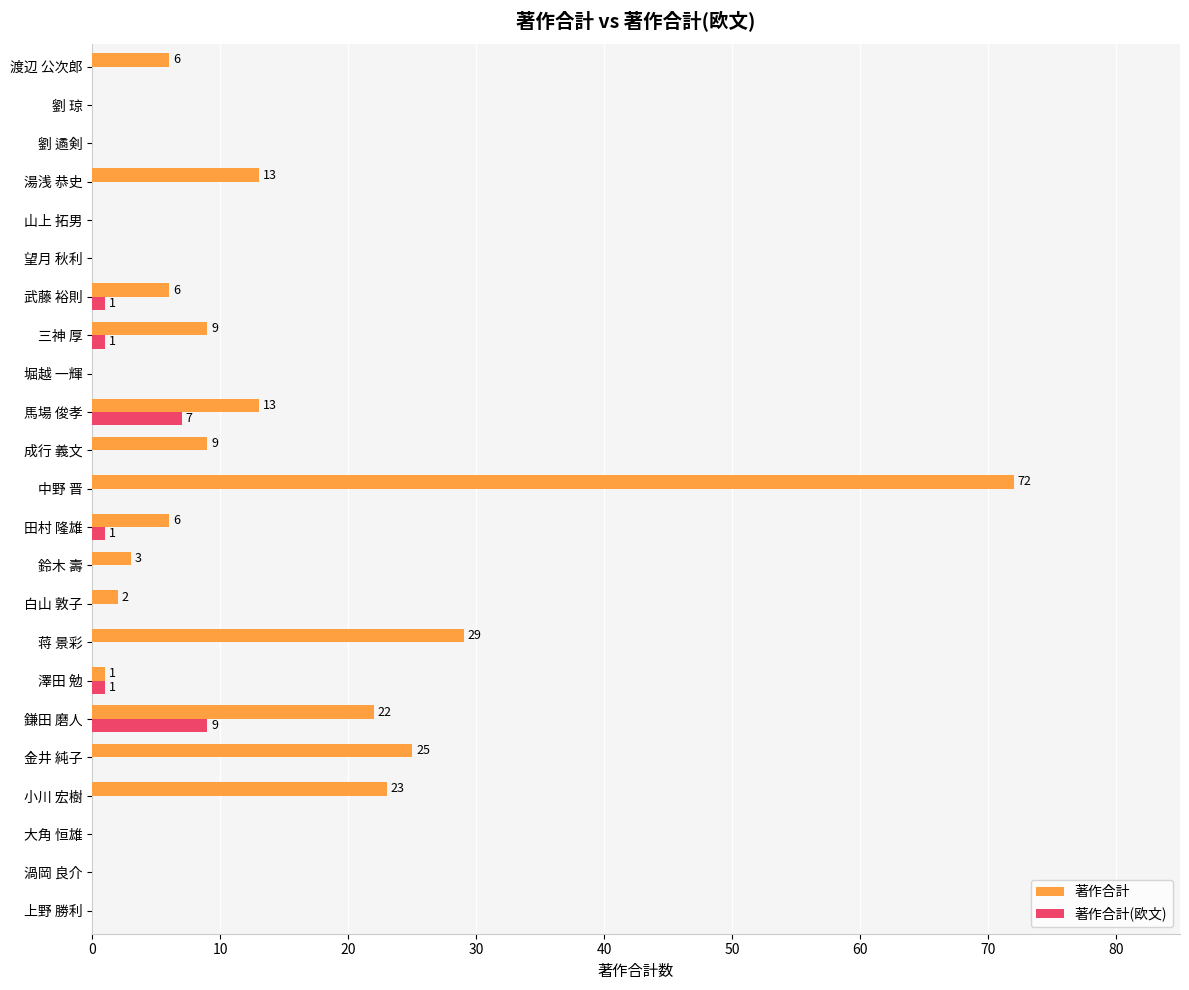

What is the sum of all 著作合計(欧文) values?

20